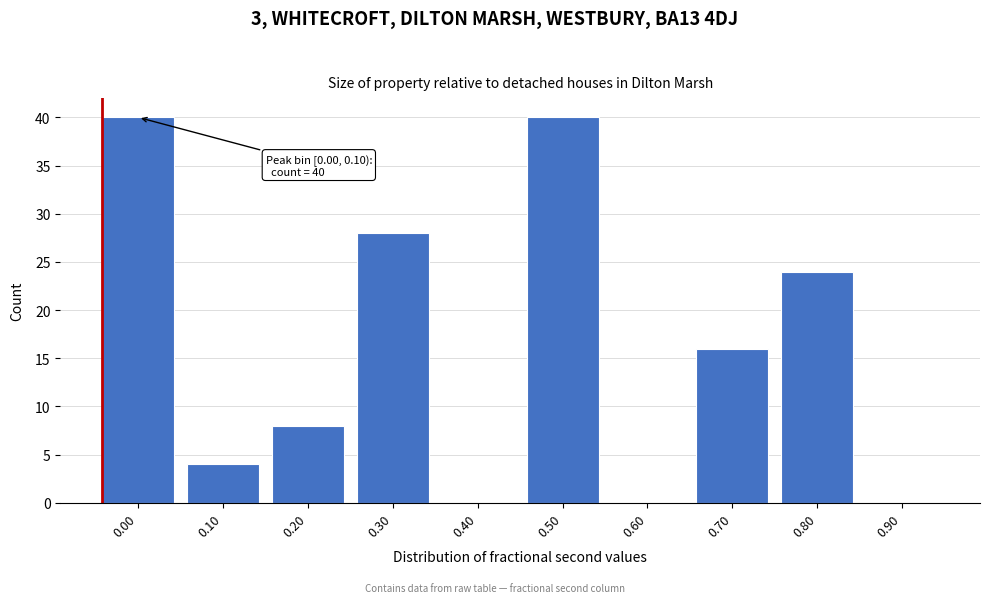

Reading left to right, transcribe all the data shown in this chart.

0.00=40	0.10=4	0.20=8	0.30=28	0.40=0	0.50=40	0.60=0	0.70=16	0.80=24	0.90=0